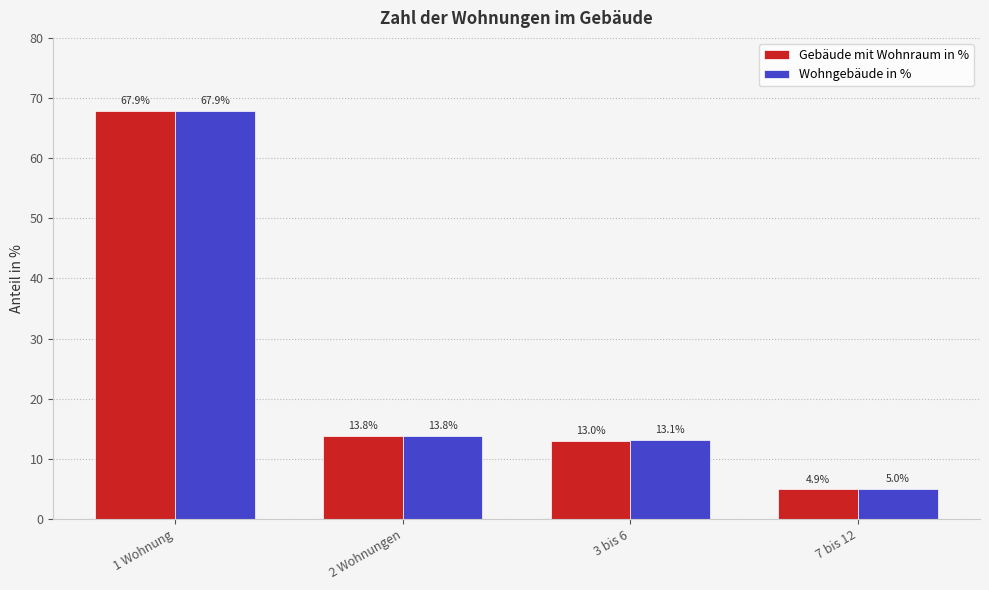

True or false: Wohngebäude in % has a value of 23.9 at 2 Wohnungen.

False